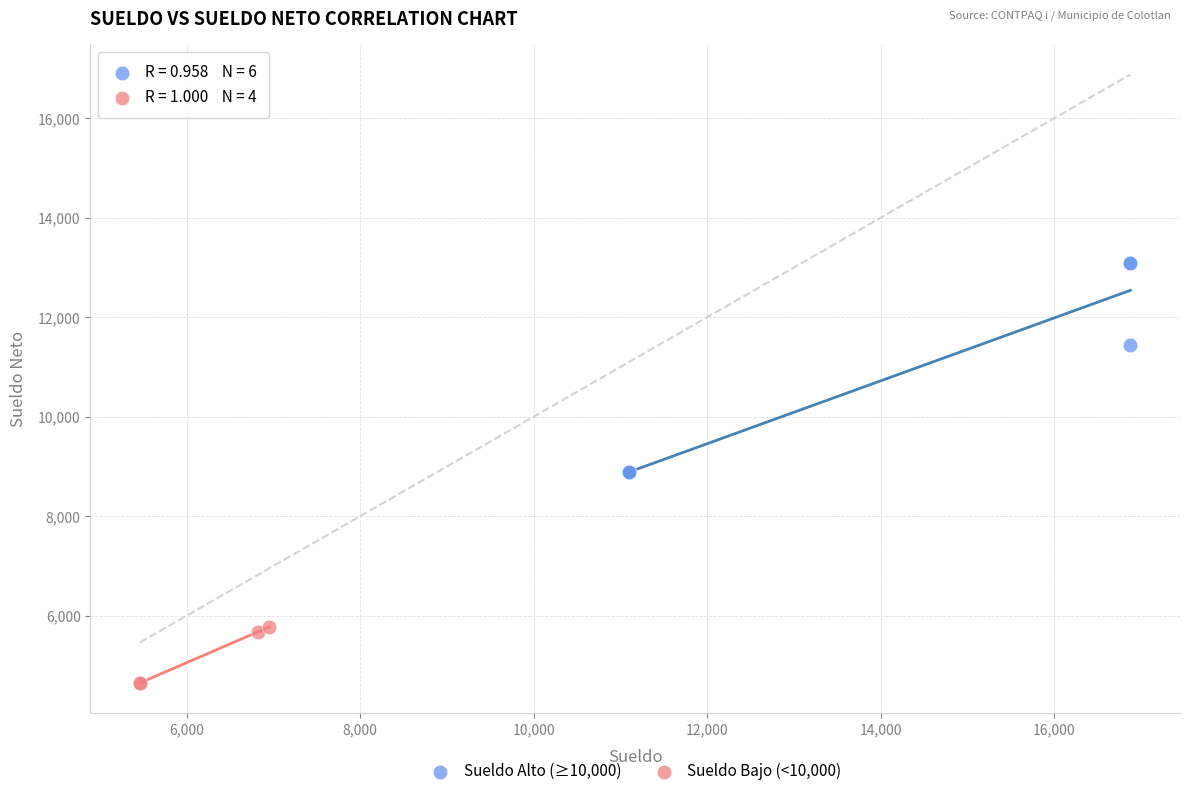

Which series contains the lowest Y value?

Sueldo Bajo (<10,000)